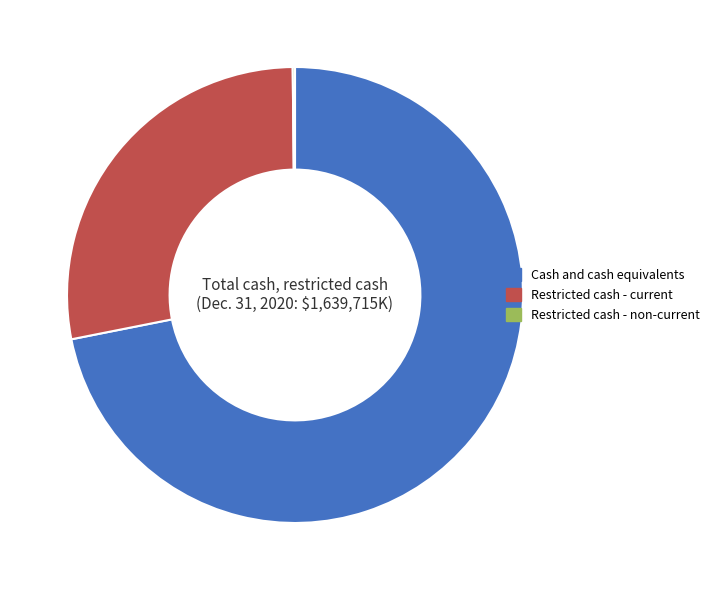

Is there any slice that represents more than half of the pie?

Yes